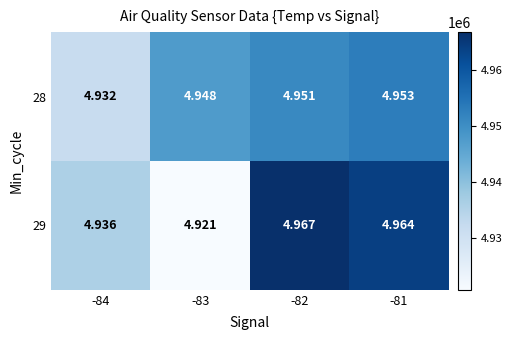

Is the value of 29 at -81 greater than the value of 28 at -84?

Yes